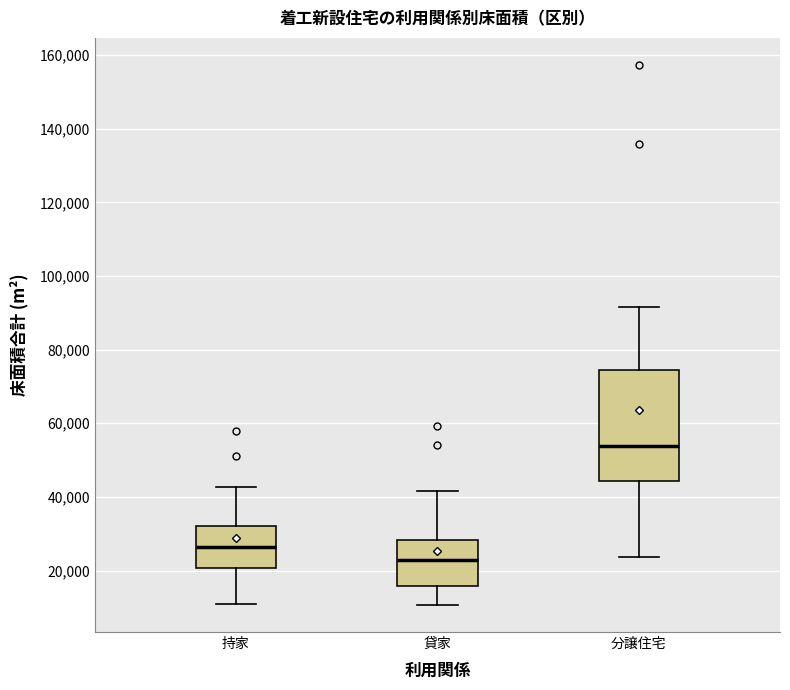

Reading left to right, transcribe this box plot: for each box, give where its median line is, the range the box spans, and where its two whiskers end, as read against the y-axis. The values are not printed on the chart, so give them approximately, as read against the axis.

持家: median 26000, box 20000 to 32000, whiskers 10000 to 42000
貸家: median 22000, box 16000 to 28000, whiskers 10000 to 42000
分譲住宅: median 54000, box 44000 to 74000, whiskers 24000 to 92000